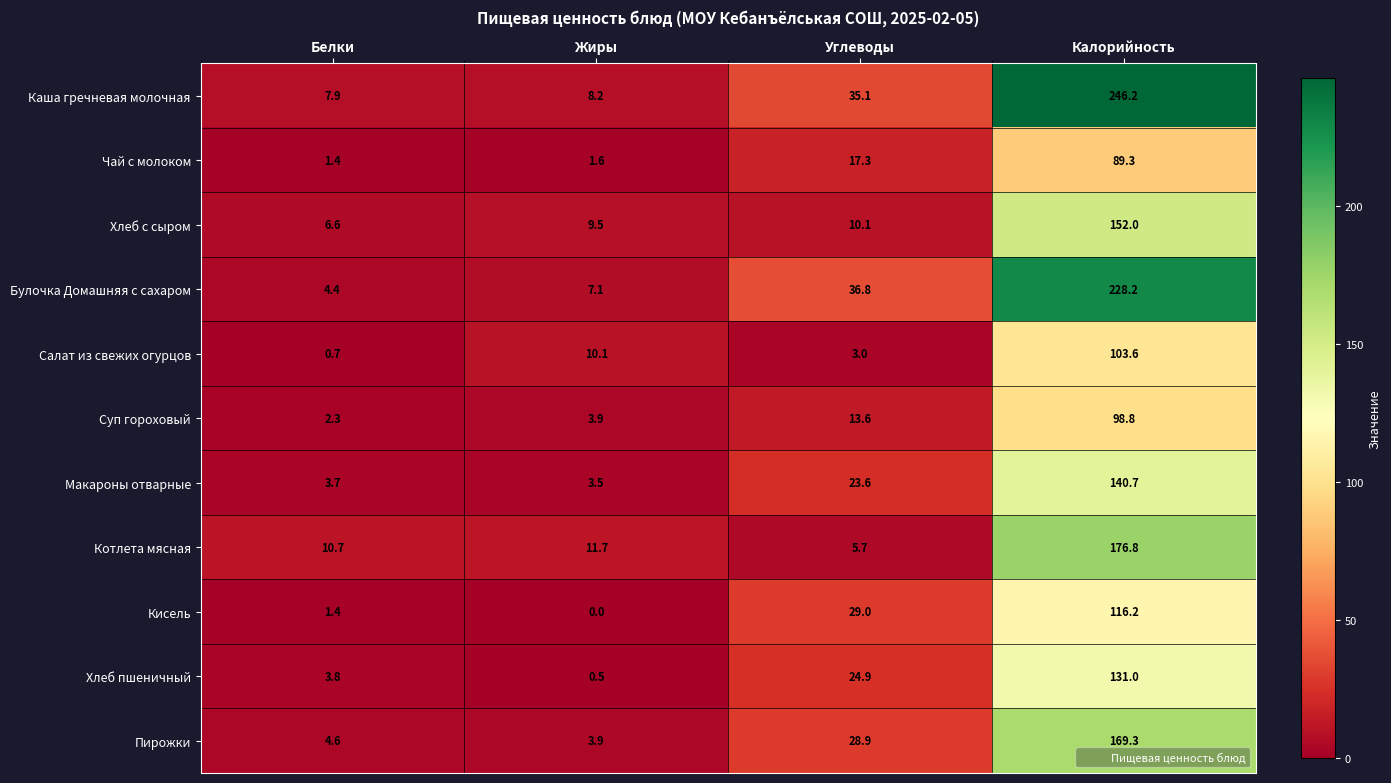

At which label does Булочка Домашняя с сахаром reach its minimum?

Белки